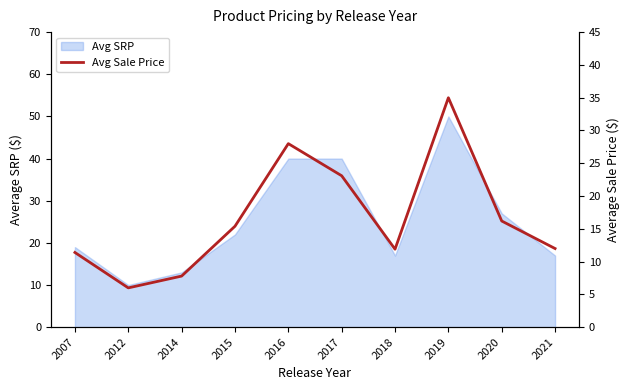

Where is the first local maximum?

2016